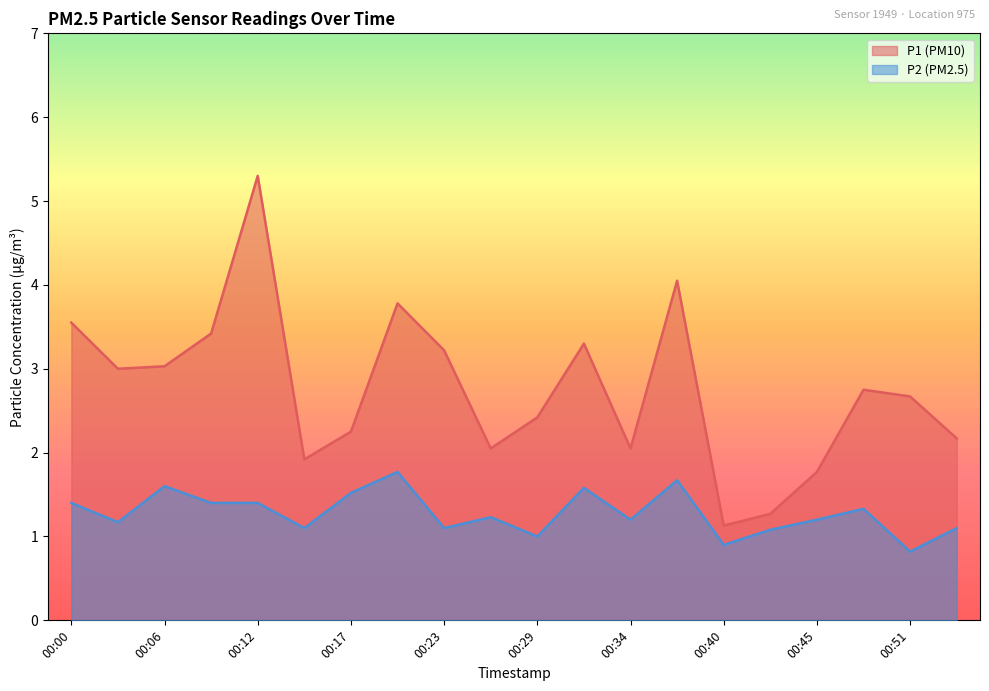

True or false: P2 and P1 cross at least once.

False